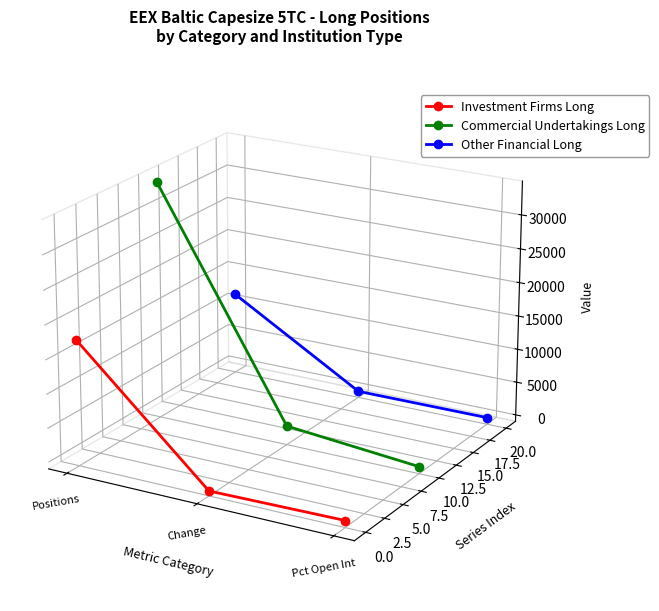

Which category has the lowest value across all series?

Pct Open Int